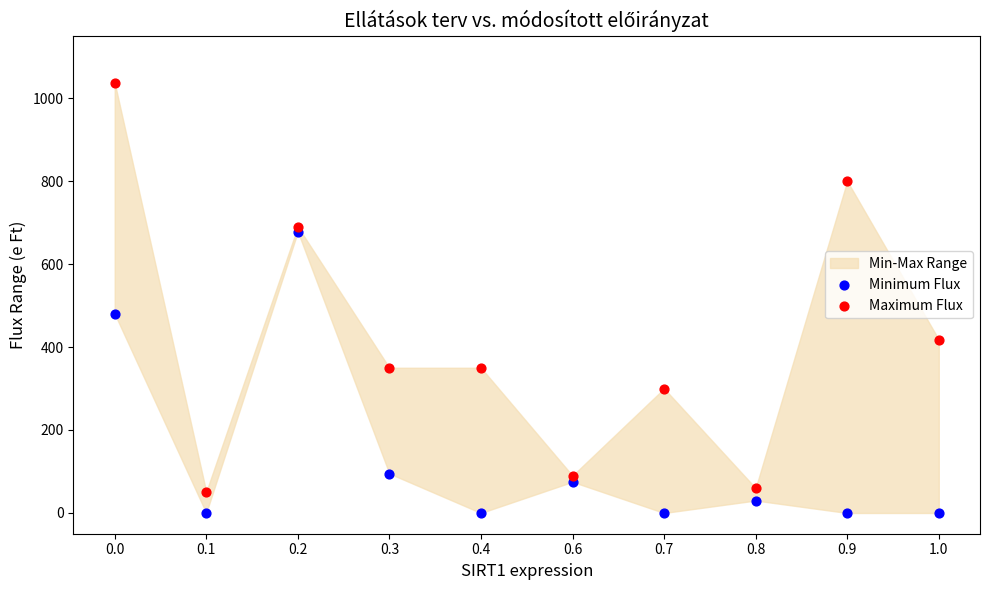

Across all data points, what is the range of Y values (max minus min)?

1037